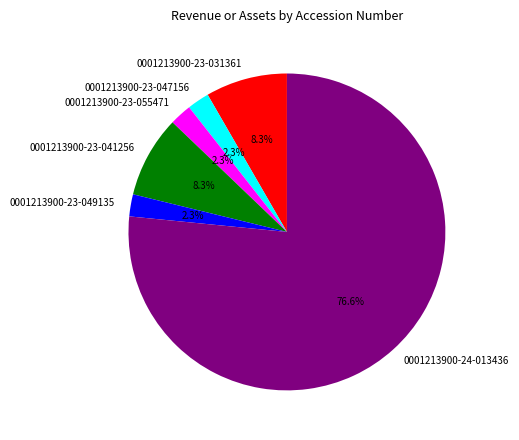

How many slices are in this pie chart?

6